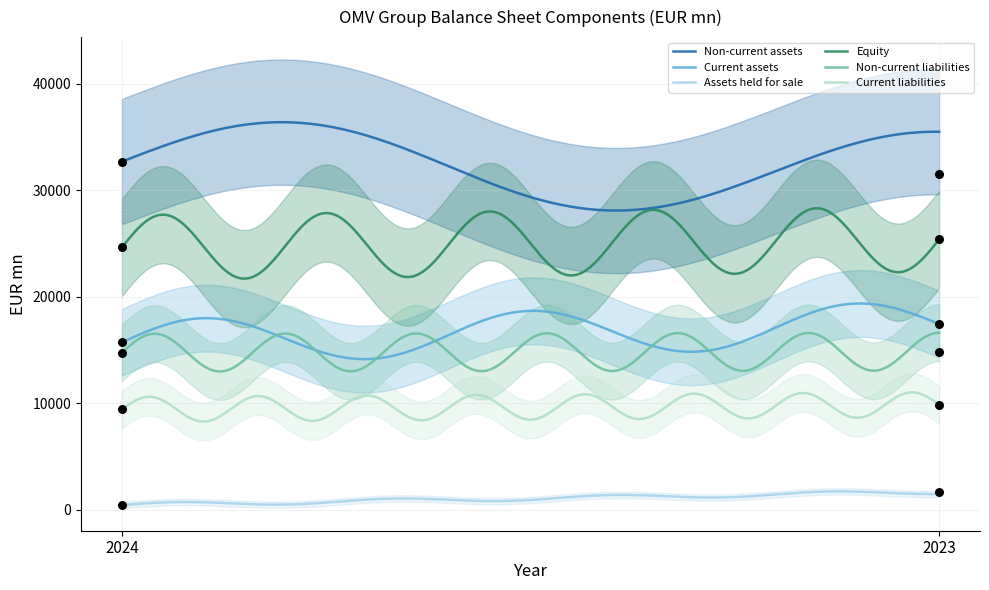

Which series reaches the maximum Y coordinate?

Non-current assets